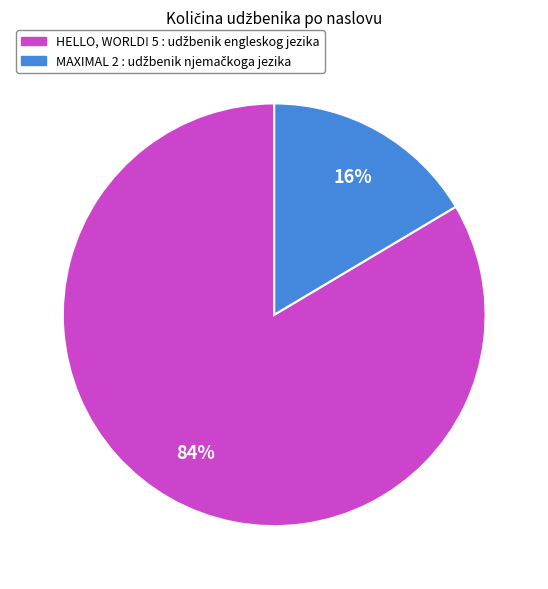

Is there any slice that represents more than half of the pie?

Yes